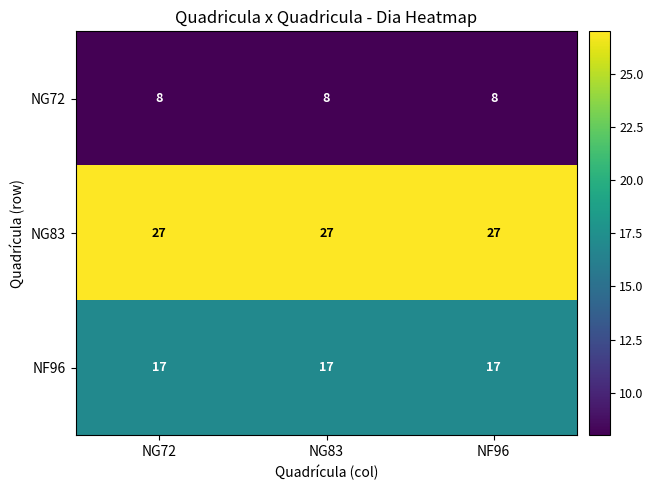

What is the spread (max minus min) of values at NF96?

19